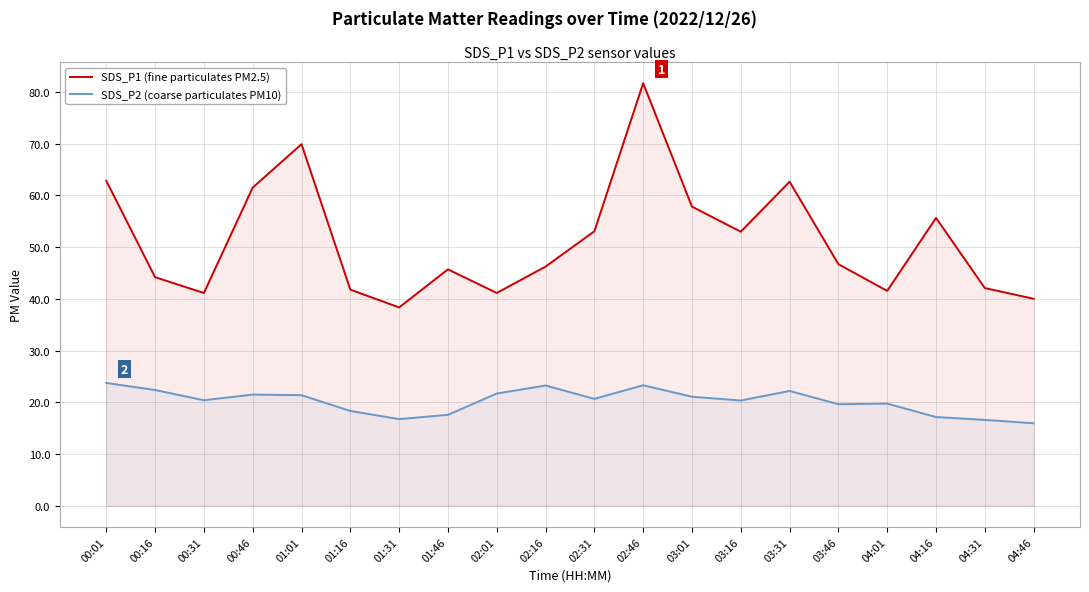

What position from the right is 01:46?

13